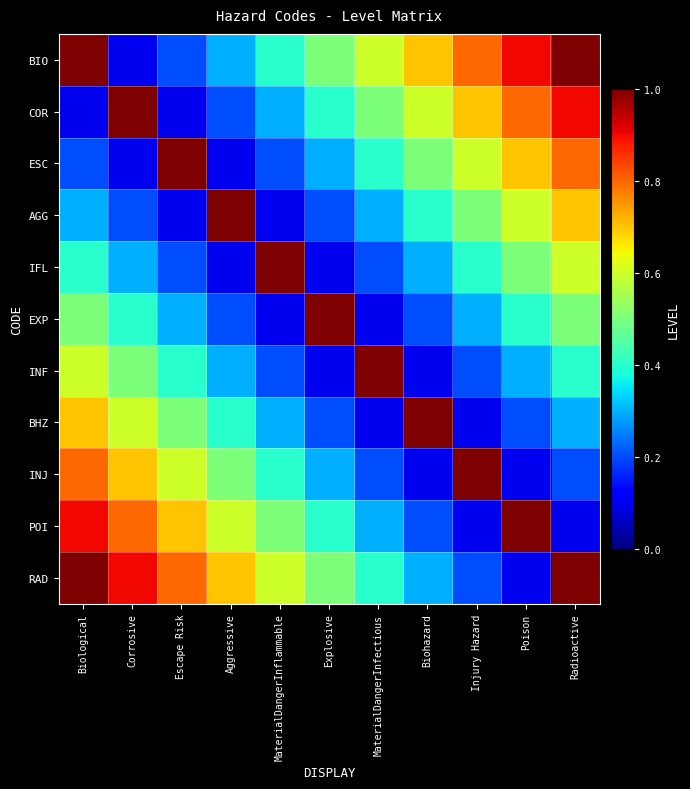

Which series has the largest range (max minus min)?

BIO